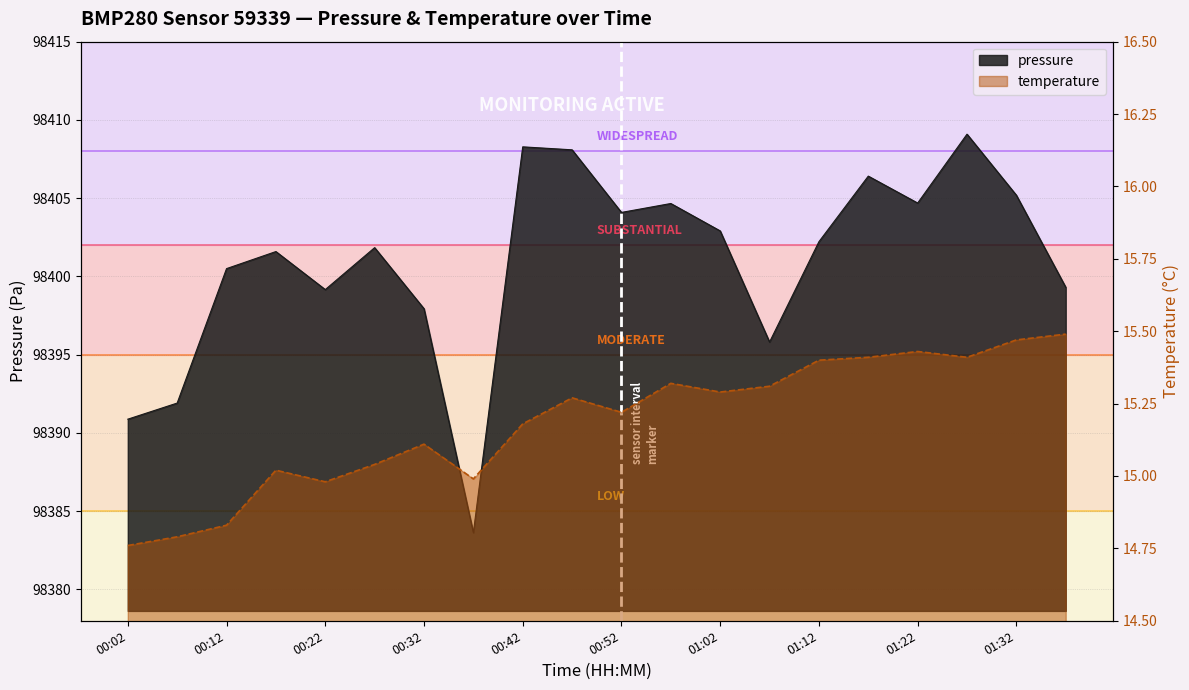

What is the value of the temperature point at the 15th from the left?

15.4